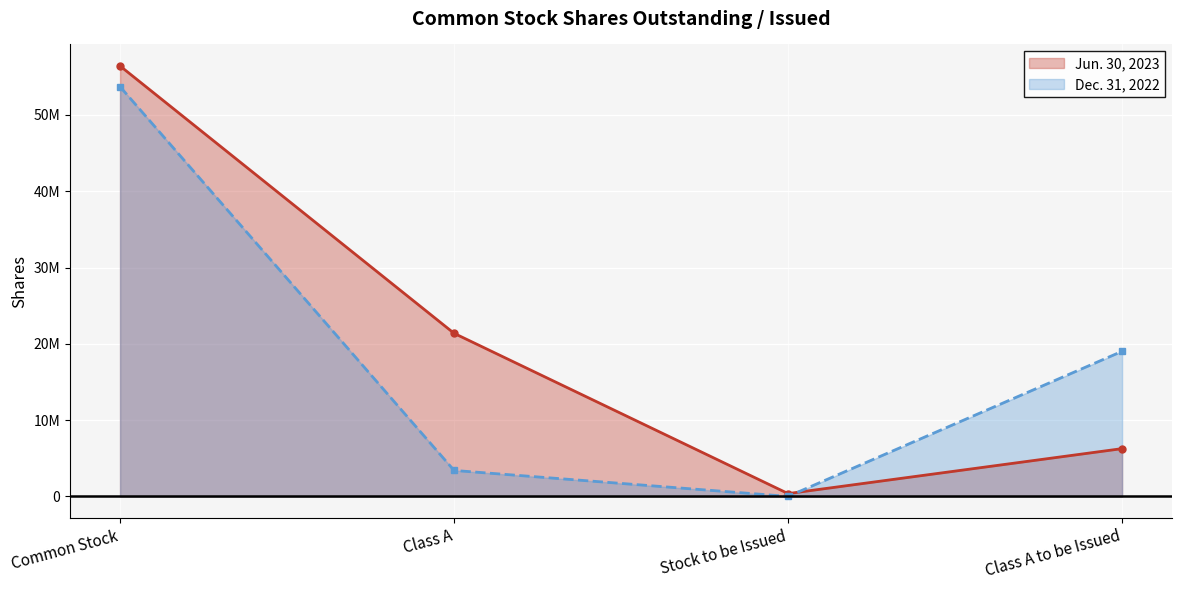

How many lines are shown in the chart?

2